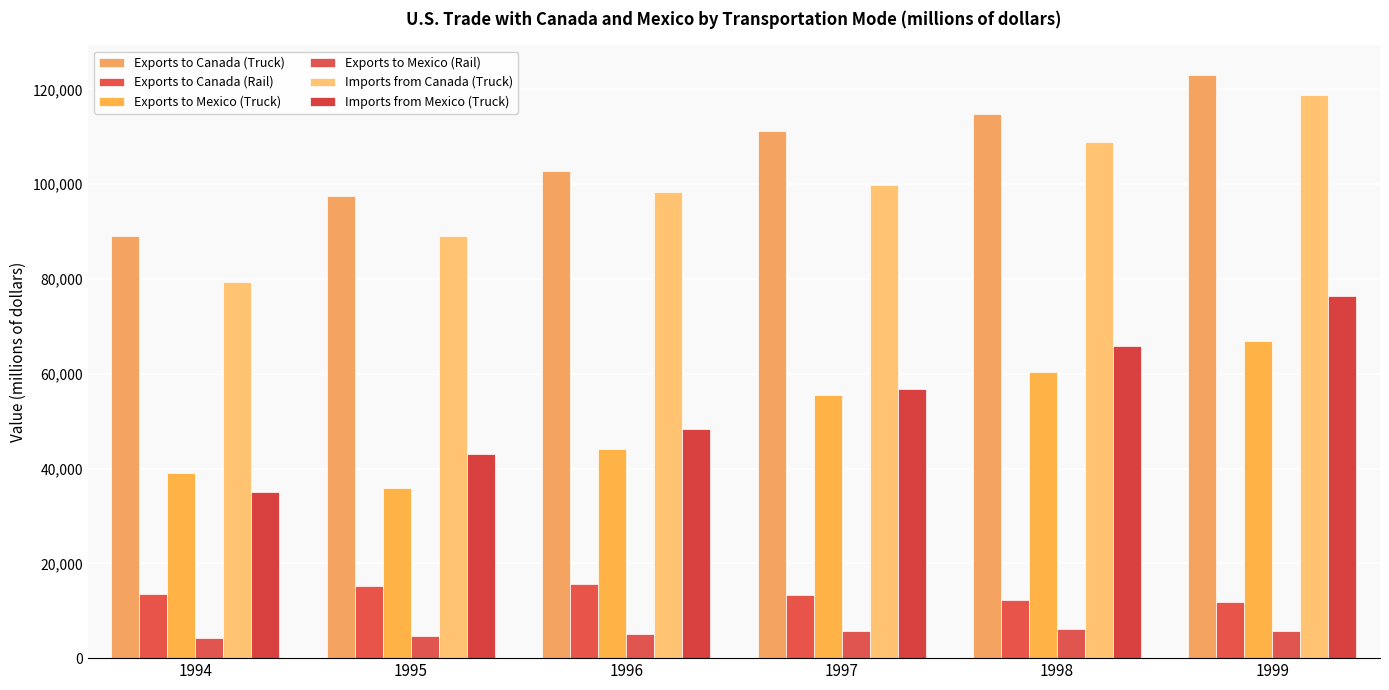

Rank the series at 1996 from lowest to highest value.

Exports to Mexico (Rail), Exports to Canada (Rail), Exports to Mexico (Truck), Imports from Mexico (Truck), Imports from Canada (Truck), Exports to Canada (Truck)